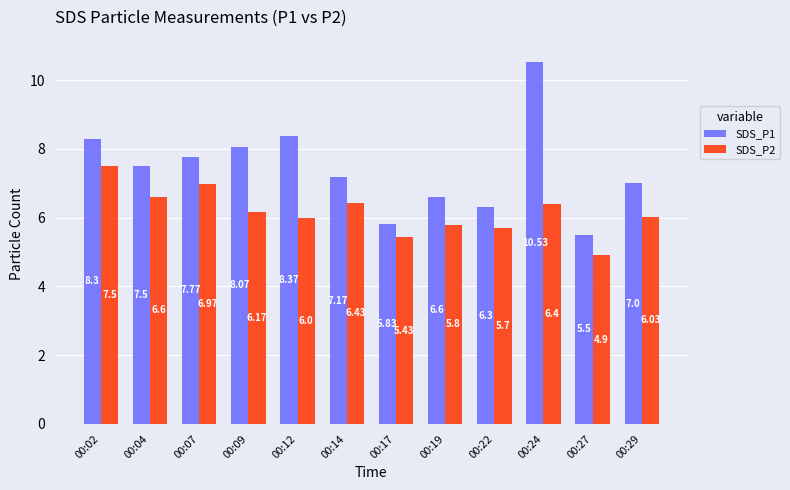

At which label does SDS_P1 first exceed 7?

00:02